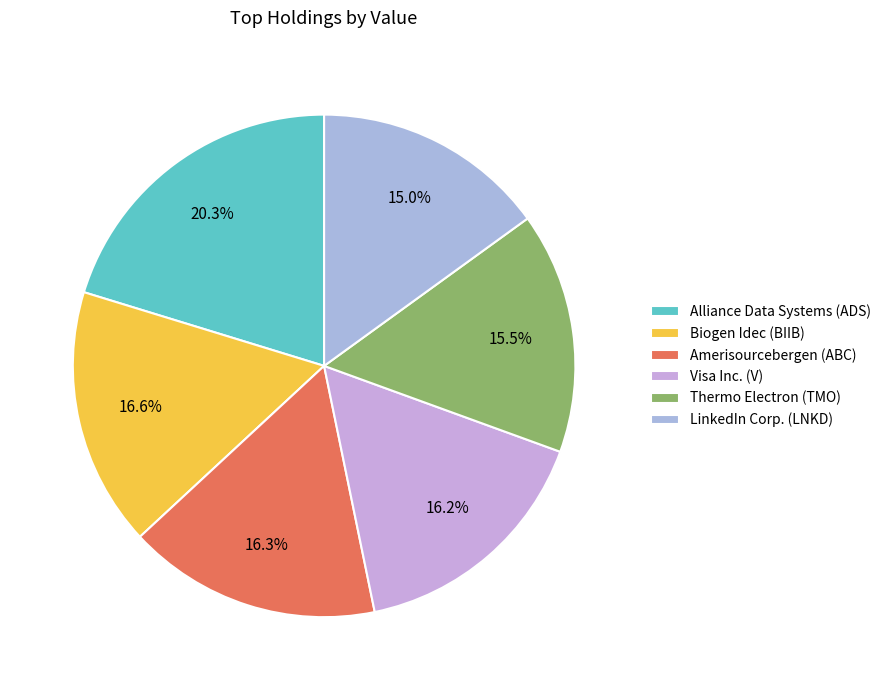

What is the change in value from Amerisourcebergen (ABC) to Visa Inc. (V)?

-504000